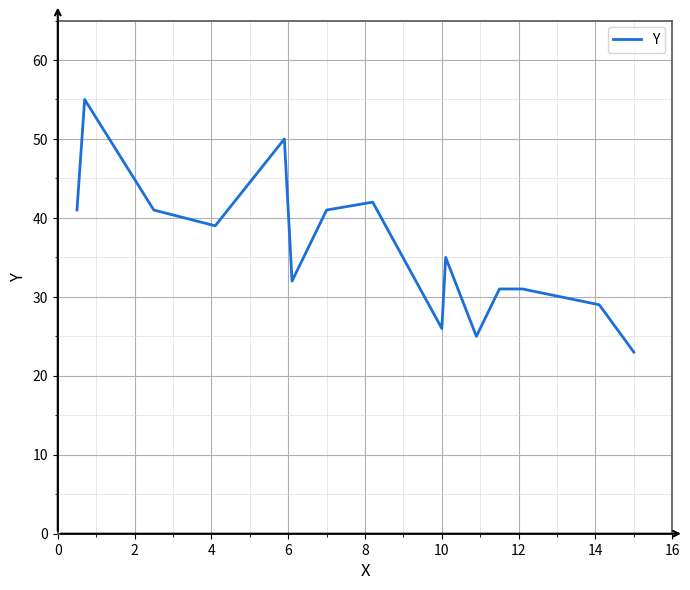

What is the difference between the maximum and minimum values?

32